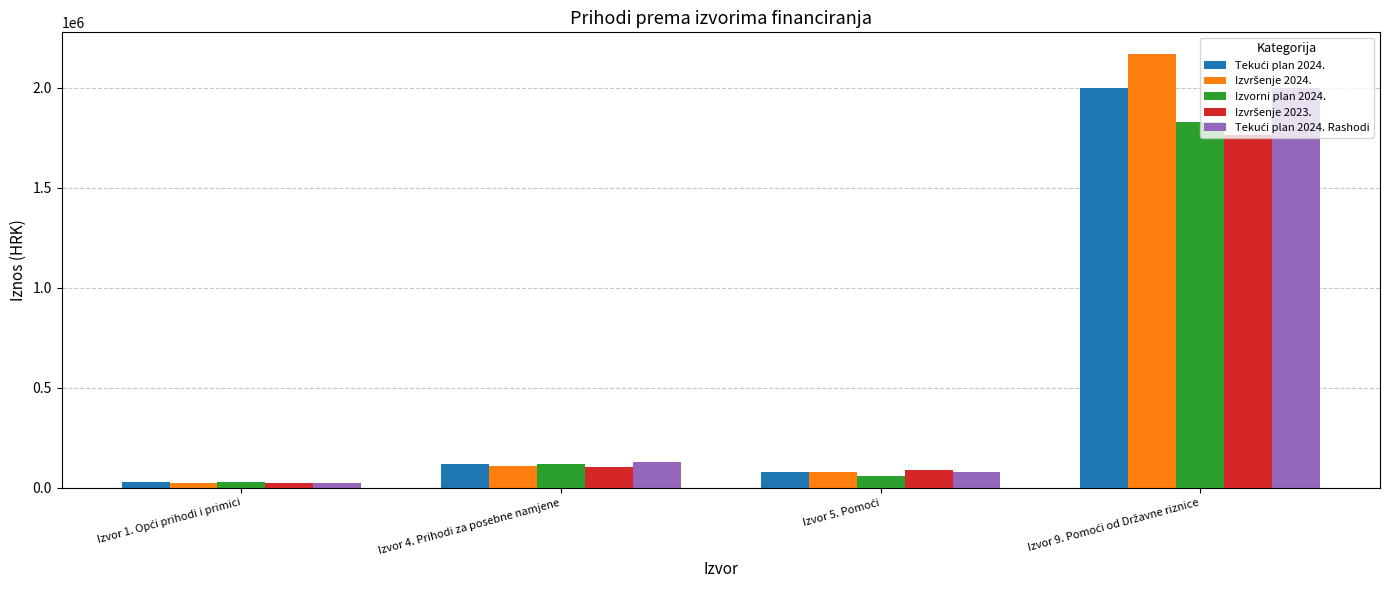

The value of Izvorni plan 2024. at Izvor 4. Prihodi za posebne namjene is 120000.0. True or false?

True